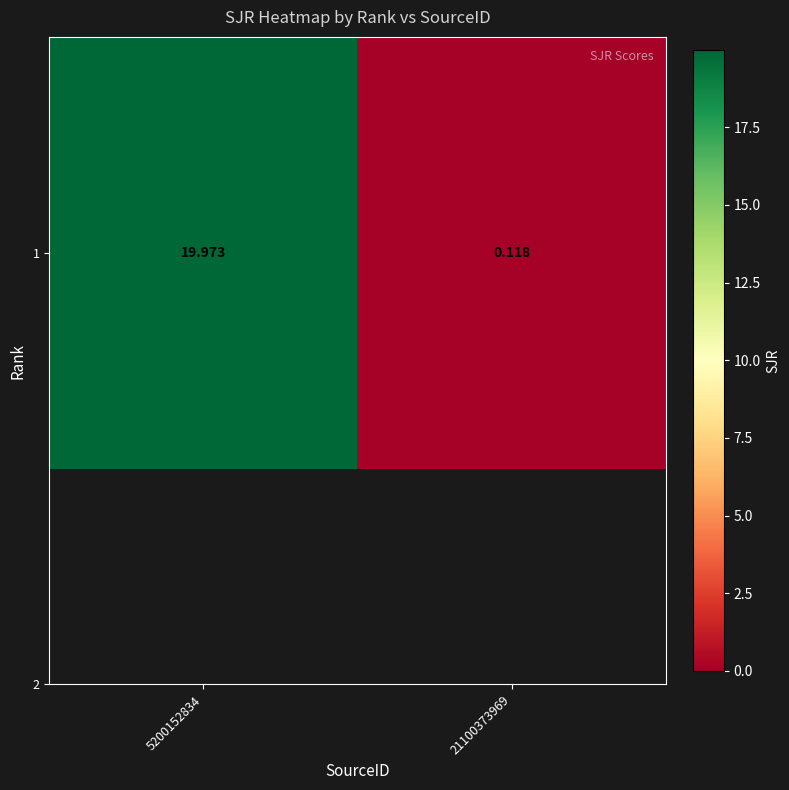

Reading left to right, extract all data points from this chart.

5200152834=20.0	21100373969=0.1